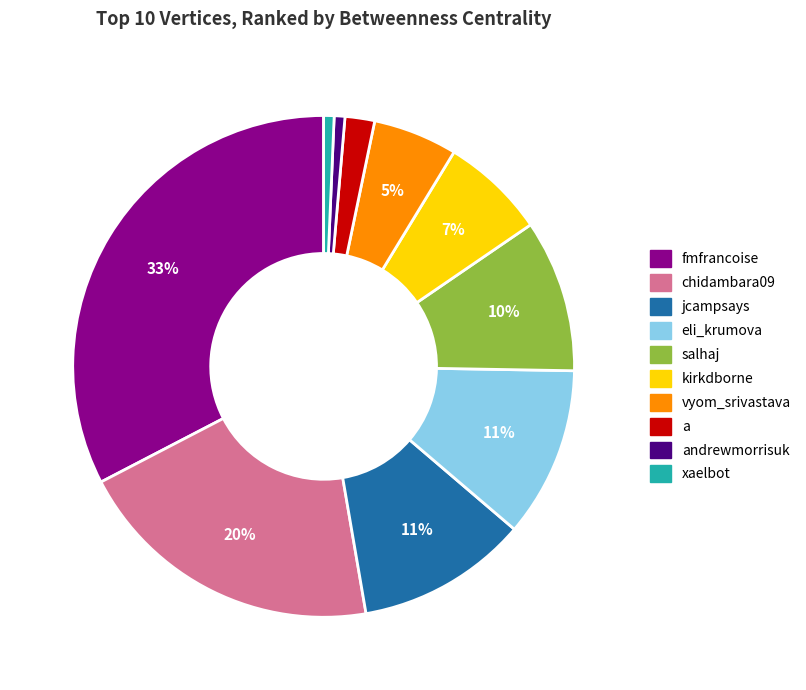

How many segments does this pie chart have?

10